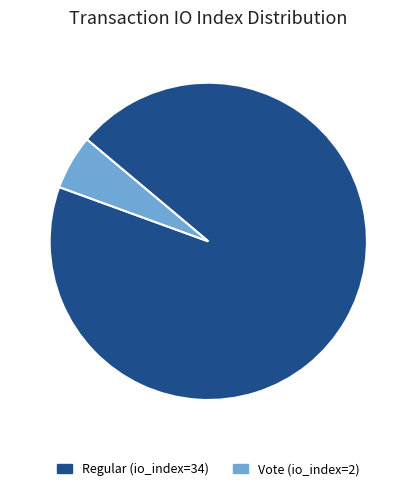

Rank the categories by value from highest to lowest.

Regular (io_index=34), Vote (io_index=2)